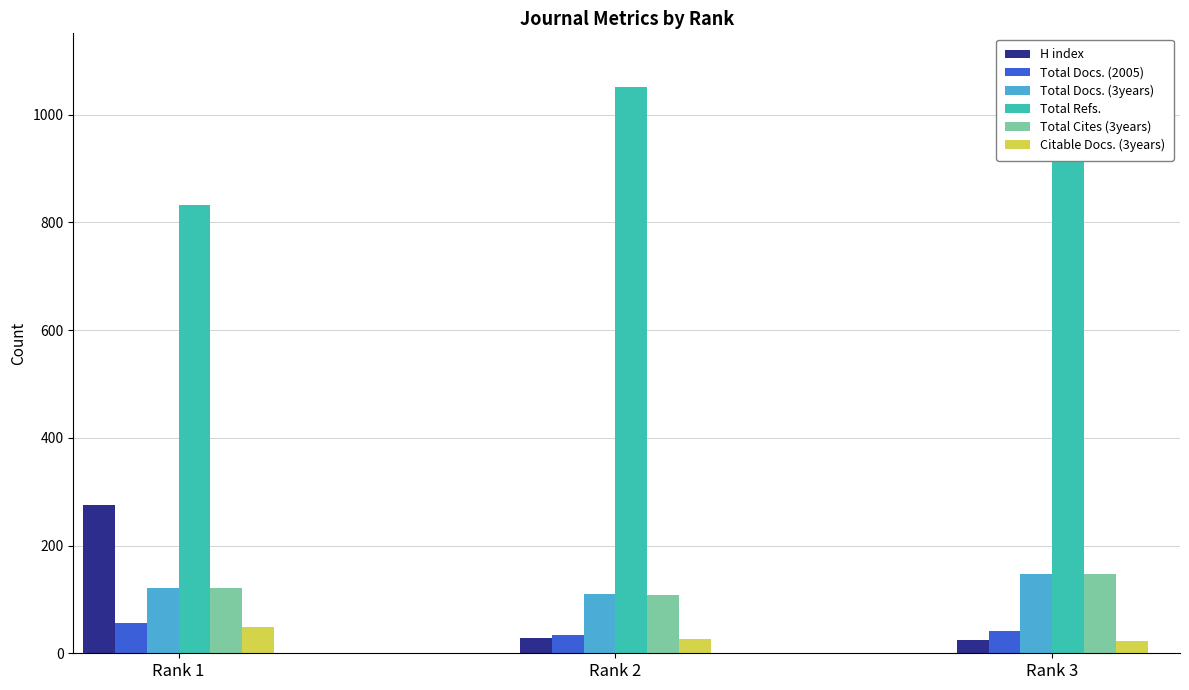

Between Rank 1 and Rank 3, which series saw the biggest shift?

Total Refs.